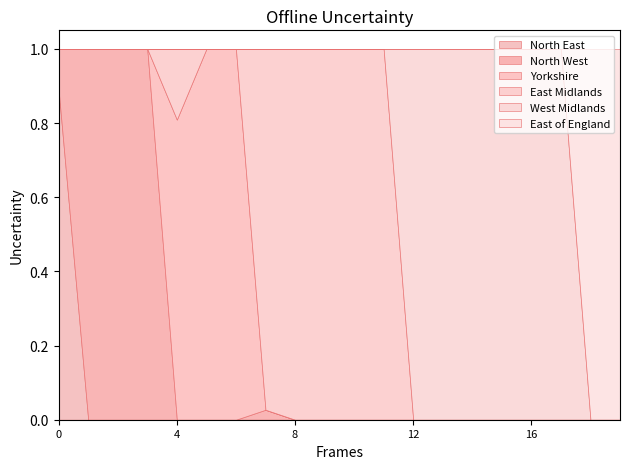

What is the difference between the maximum and minimum values in the East of England series?

1.0